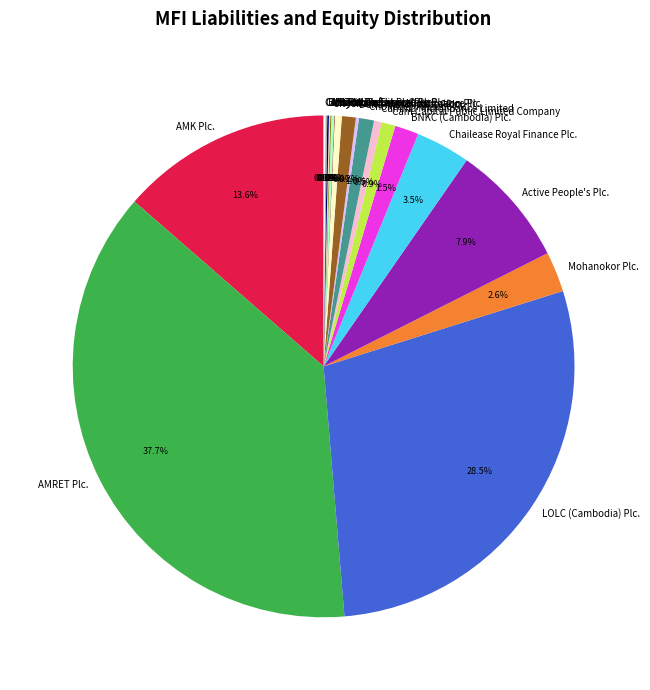

What is the ratio of the value at Camma Microfinance Limited to the value at Chokchey Finance Plc.?

0.5